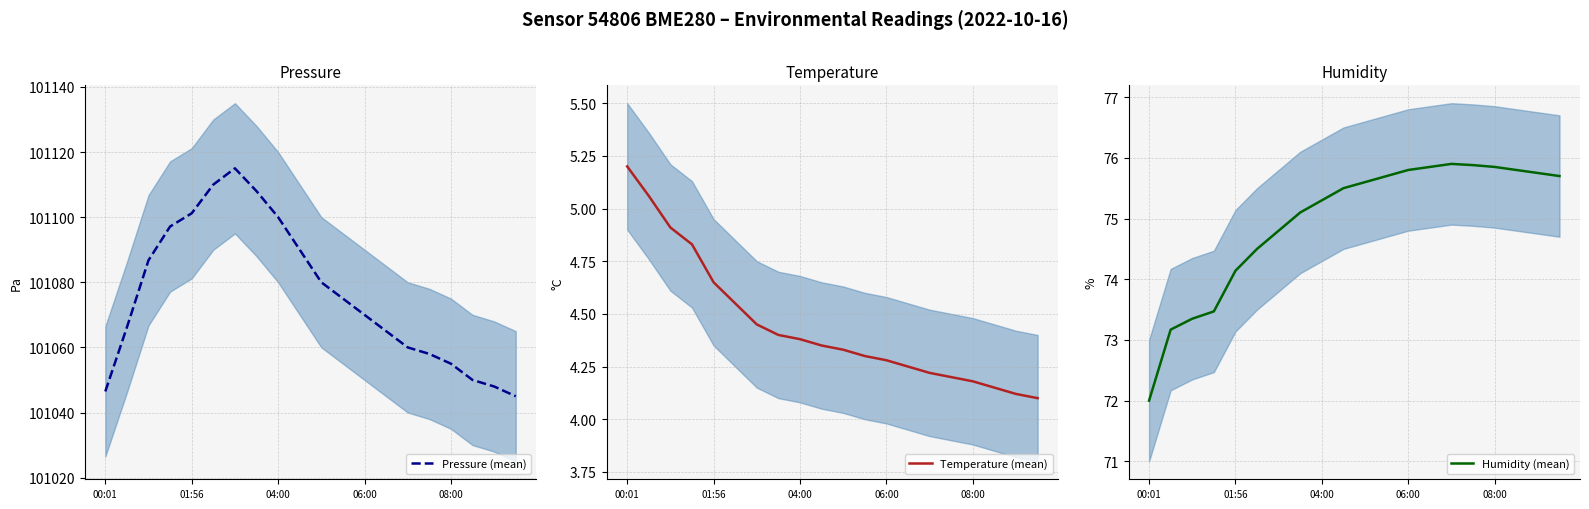

What is the difference between the maximum and minimum values in the Humidity (mean) series?

3.9